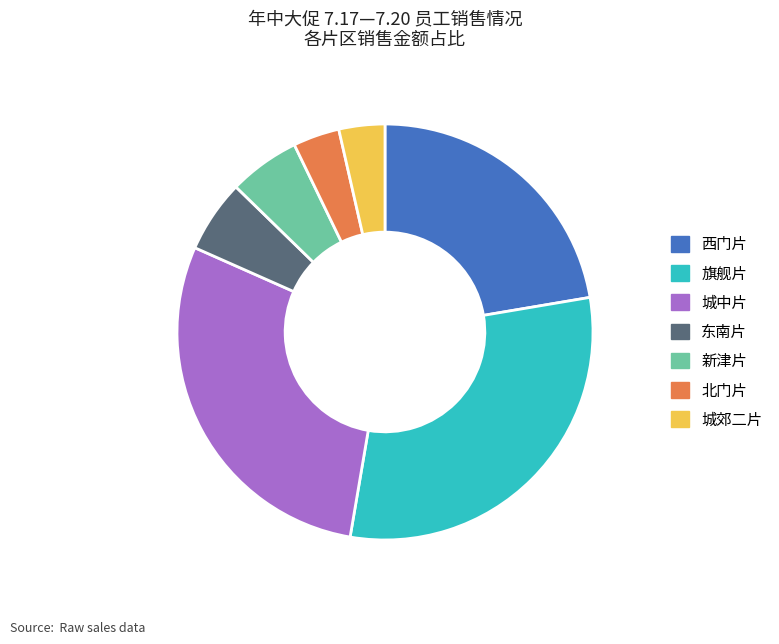

Which has a higher value, 城中片 or 西门片?

城中片